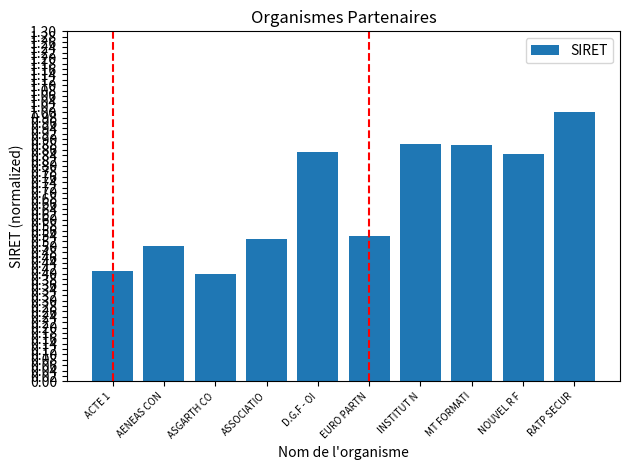

What is the label of the 8th bar from the right?

ASGARTH CO